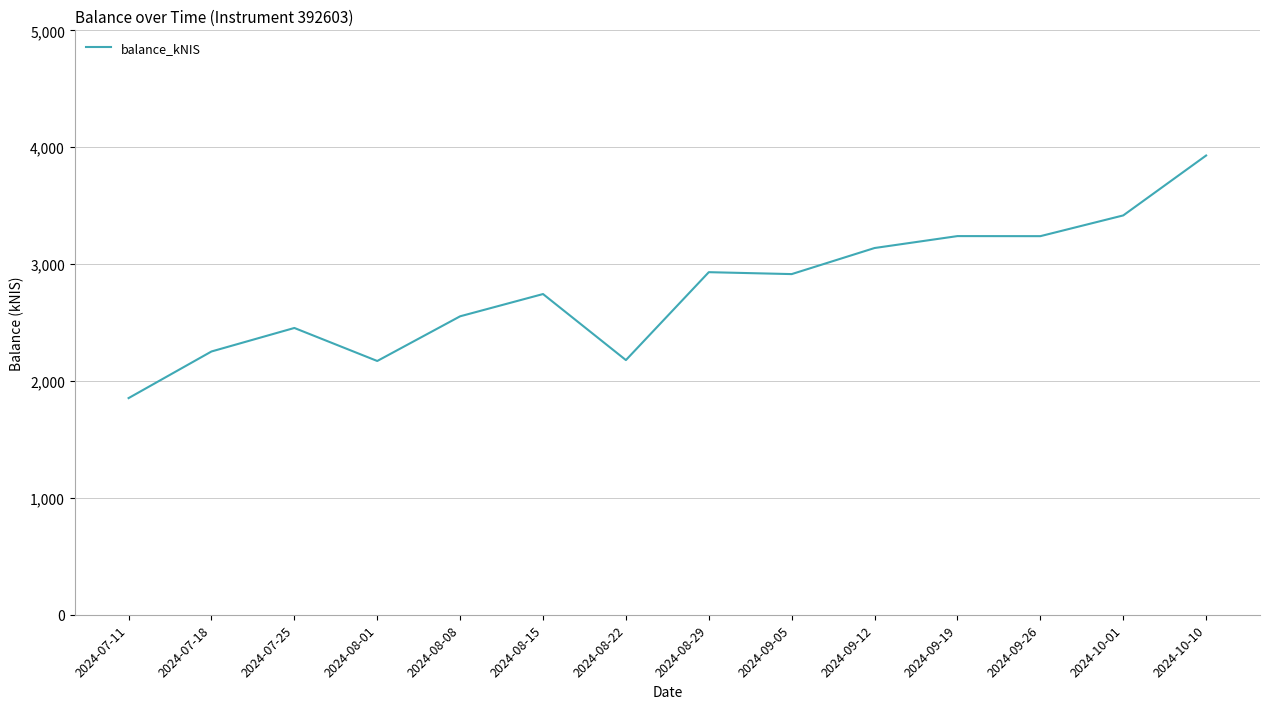

What is the sum of all values?

39013.6